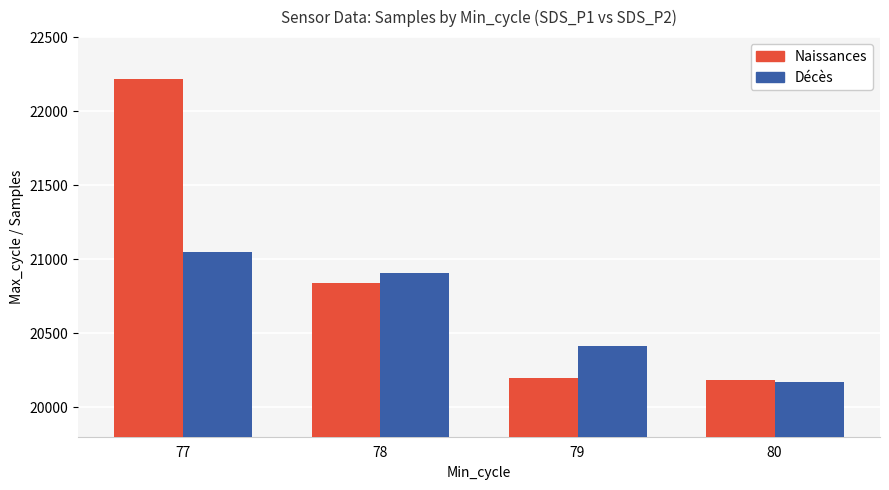

What is the sum of the Décès values at 78 and 77?

41954